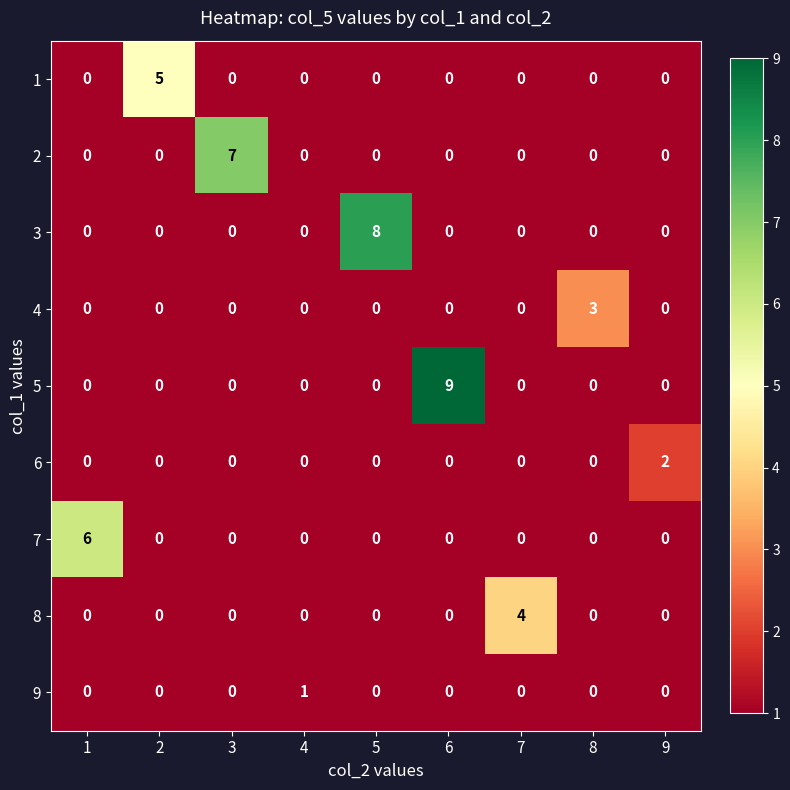

List the series in order of their peak value, lowest first.

9, 6, 4, 8, 1, 7, 2, 3, 5